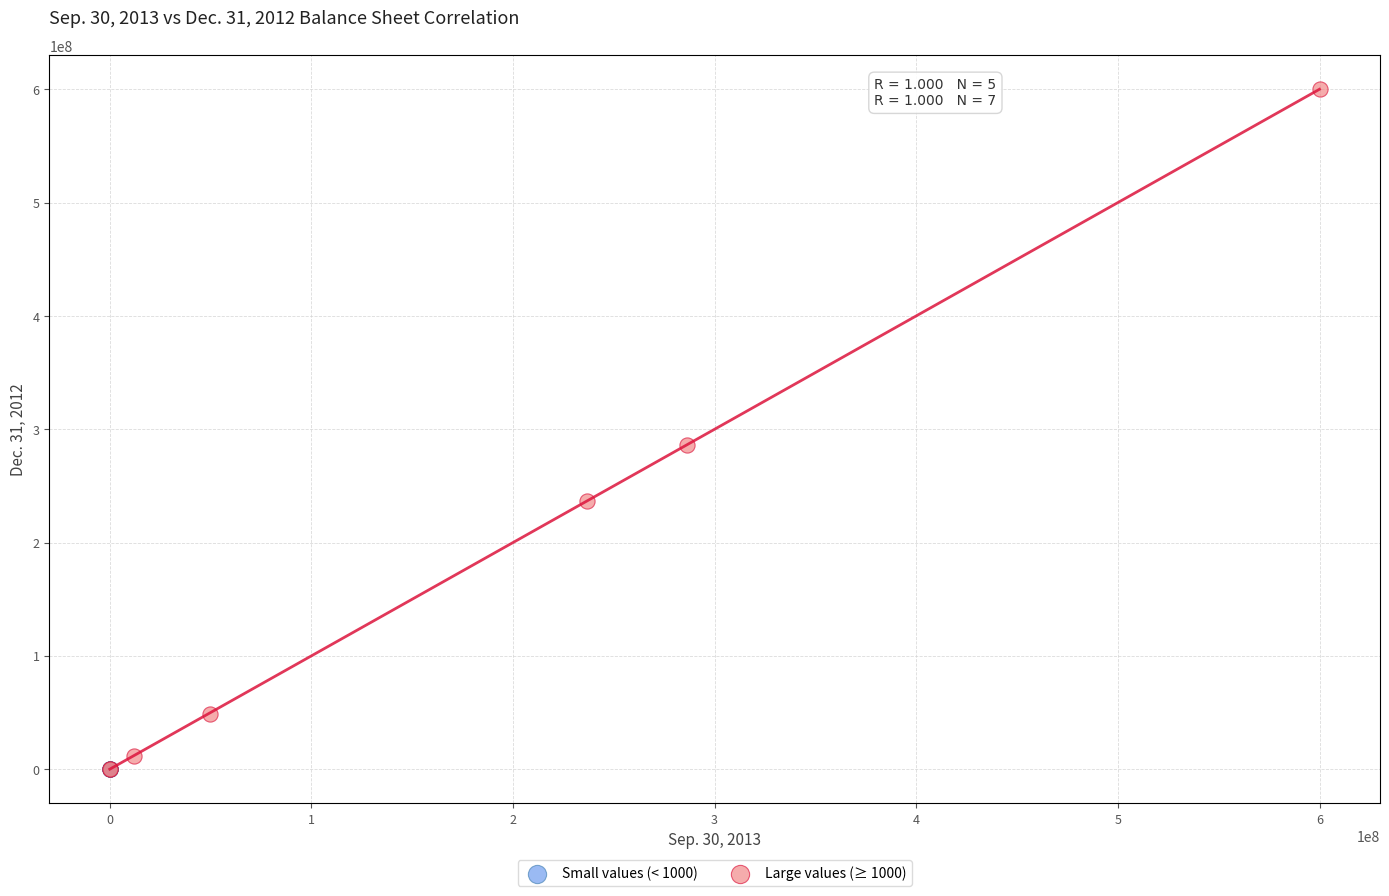

What are all the series names shown in the legend?

Small values (< 1000), Large values (≥ 1000)